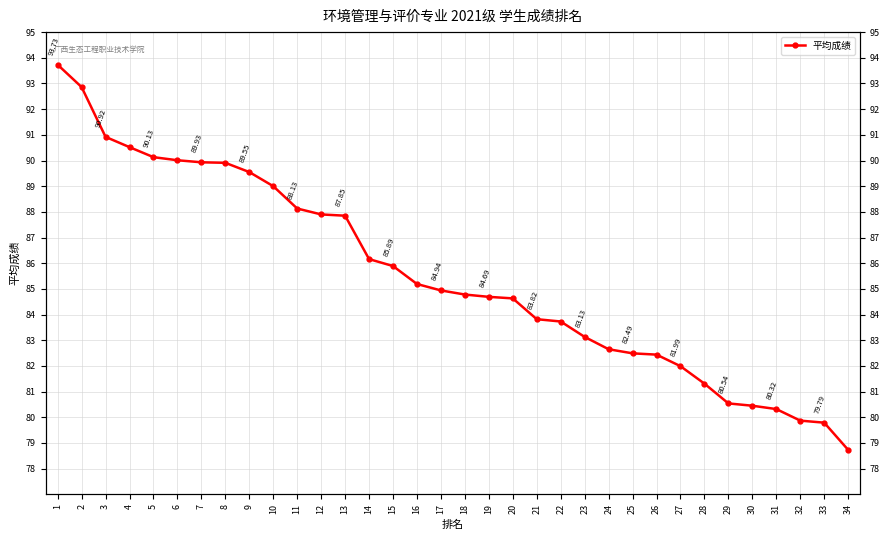

Reading right to left, list all the values displayed in this chart.

78.7	79.8	79.9	80.3	80.5	80.5	81.3	82.0	82.4	82.5	82.7	83.1	83.7	83.8	84.6	84.7	84.8	84.9	85.2	85.9	86.2	87.8	87.9	88.1	89.0	89.5	89.9	89.9	90.0	90.1	90.5	90.9	92.9	93.7